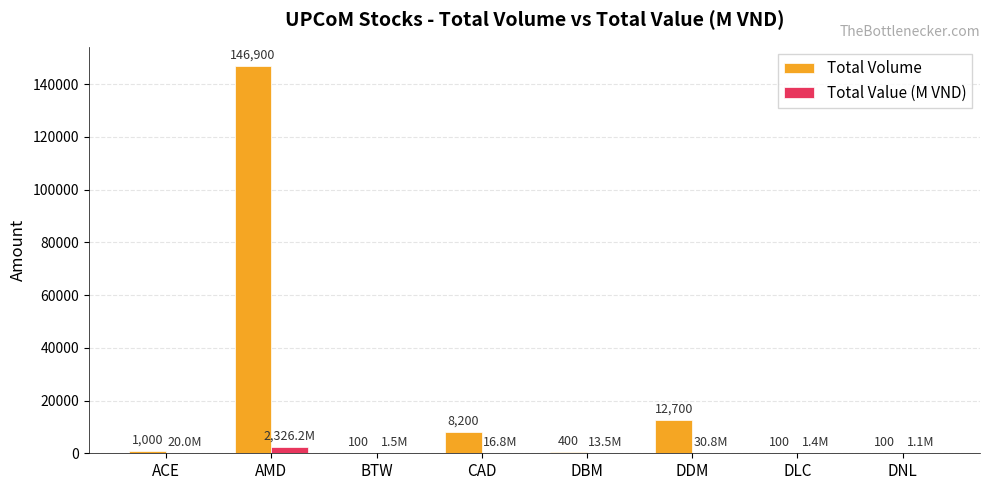

At which label does Total Value (M VND) reach its peak?

AMD